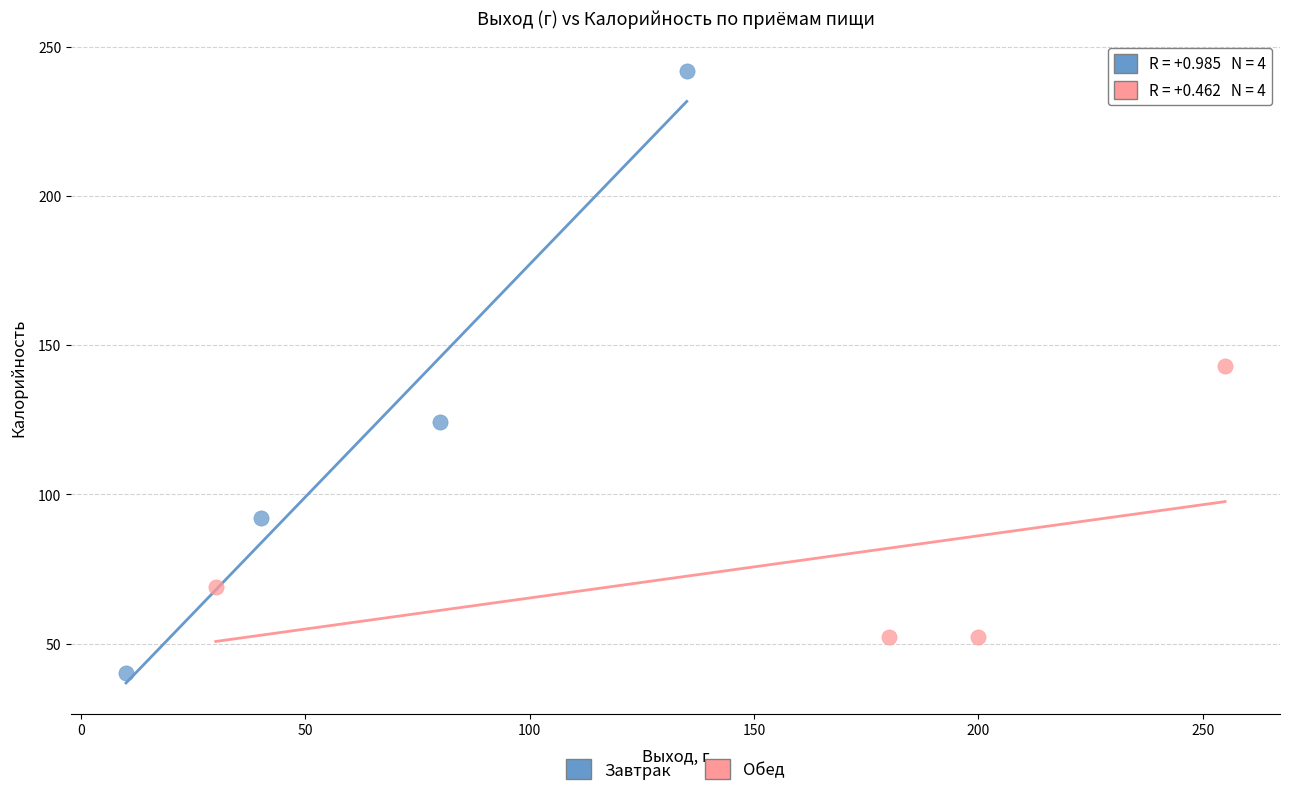

Which series contains the lowest Y value?

Завтрак